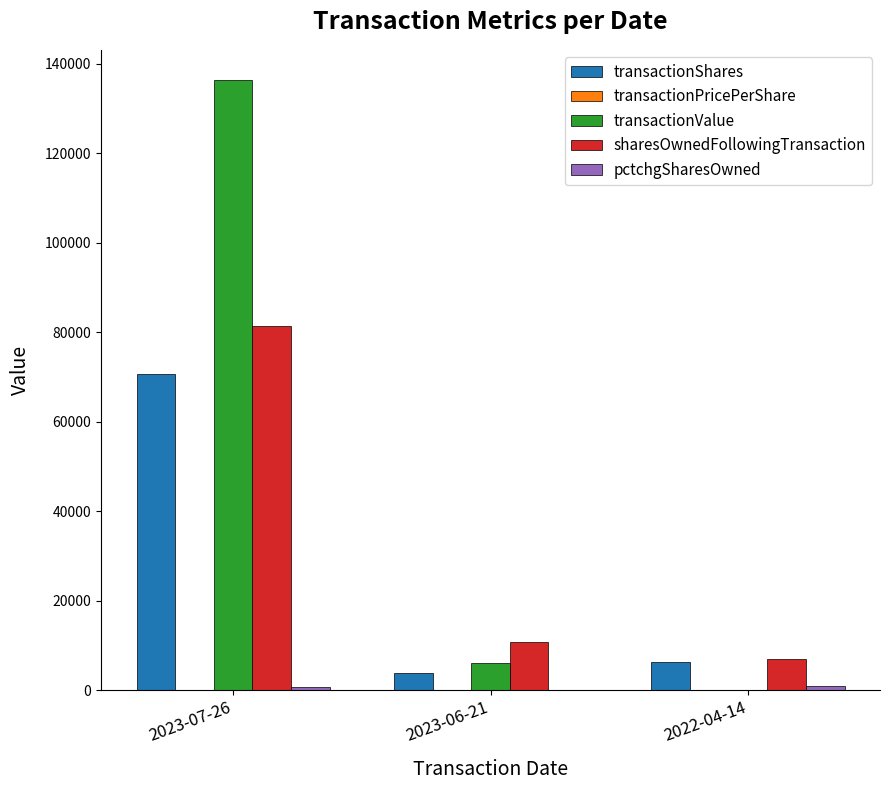

What is the maximum value shown in the chart?

136299.0